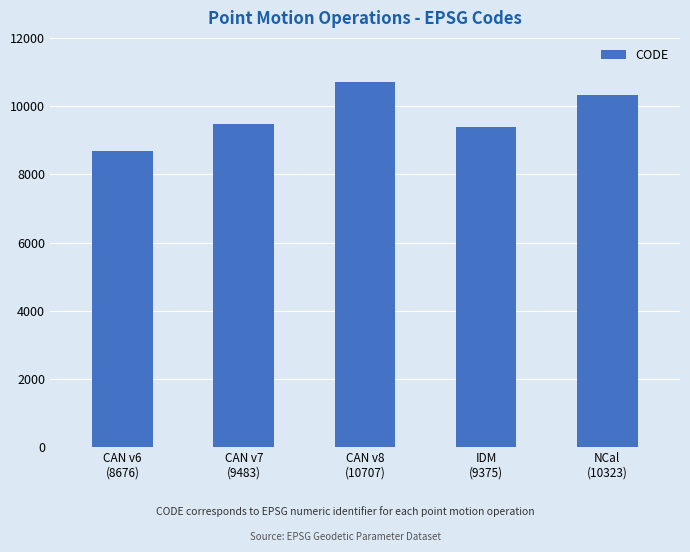

What is the value of the 1st bar from the left?

8676